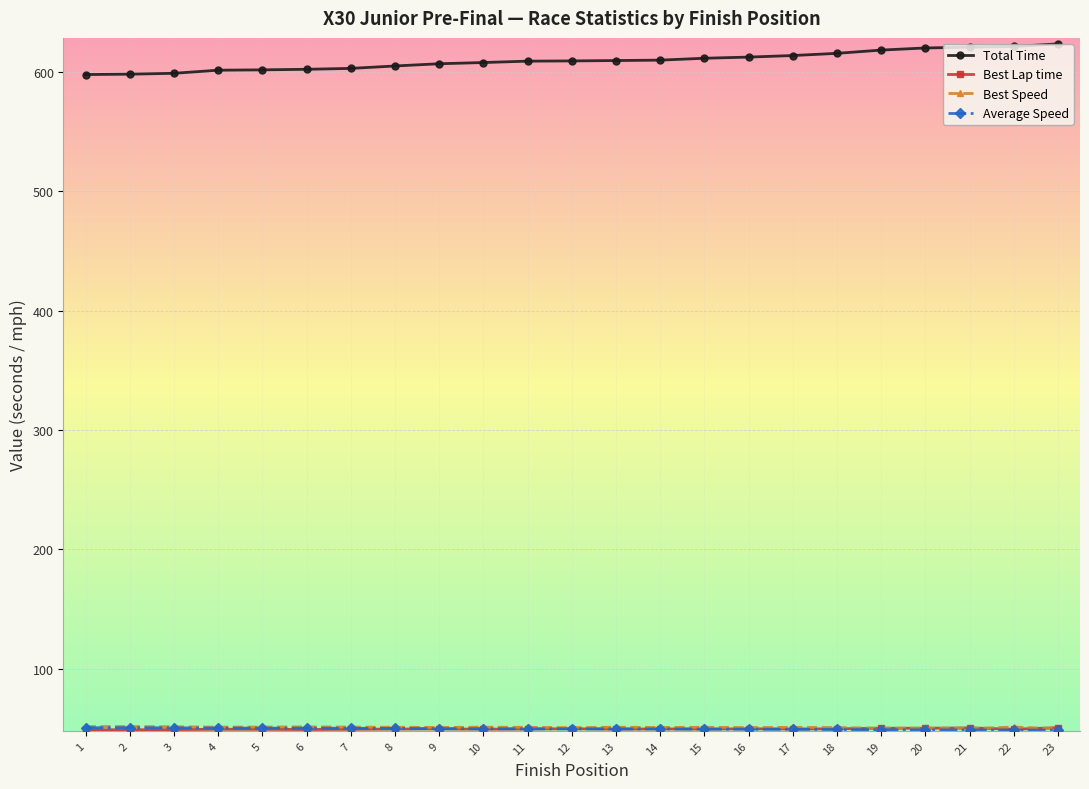

True or false: Total Time has a value of 620.0 at 20.

True